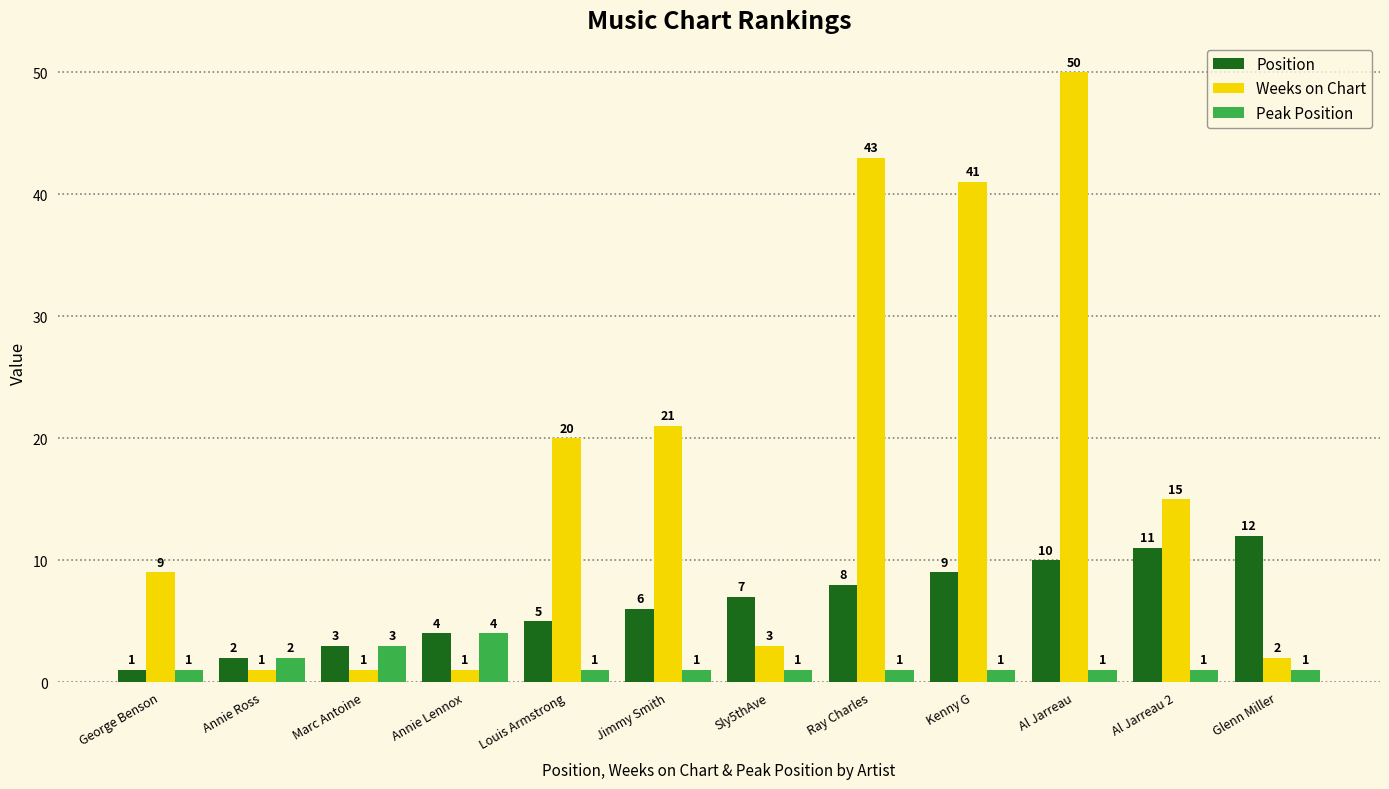

What position from the left is Kenny G?

9